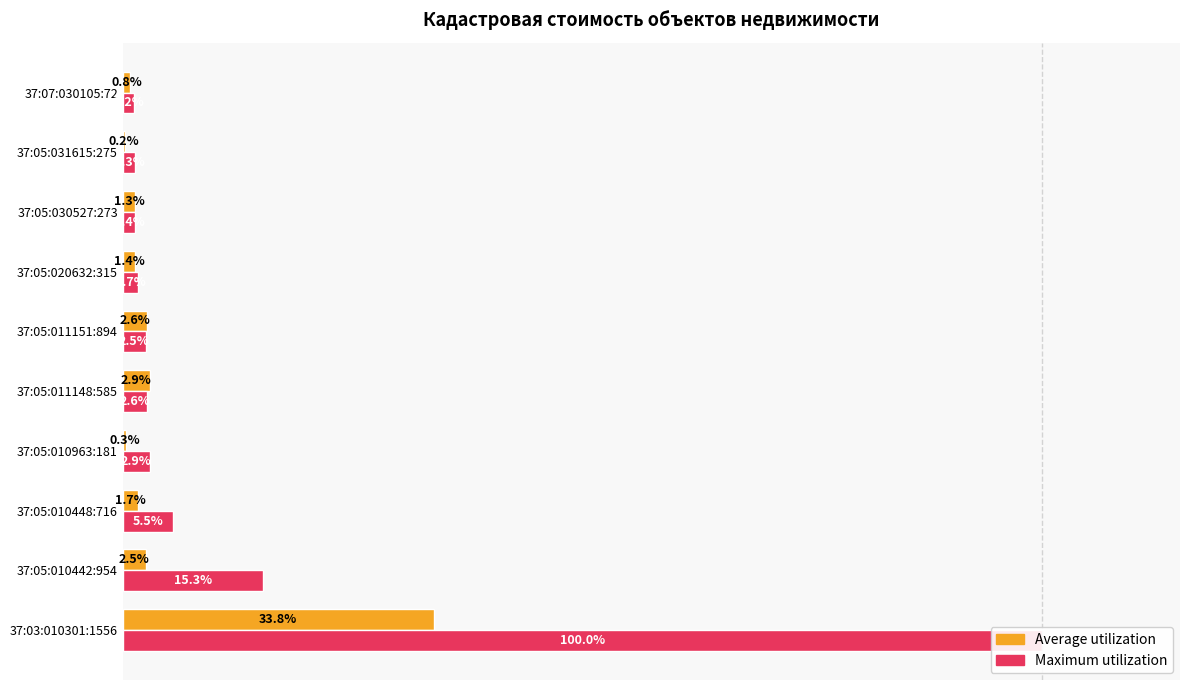

Rank the series by their maximum value, from highest to lowest.

Maximum utilization, Average utilization